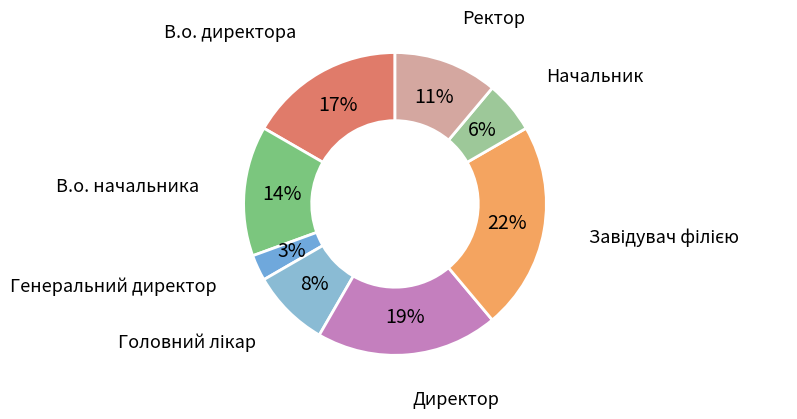

Which slice is the largest?

Завідувач філією